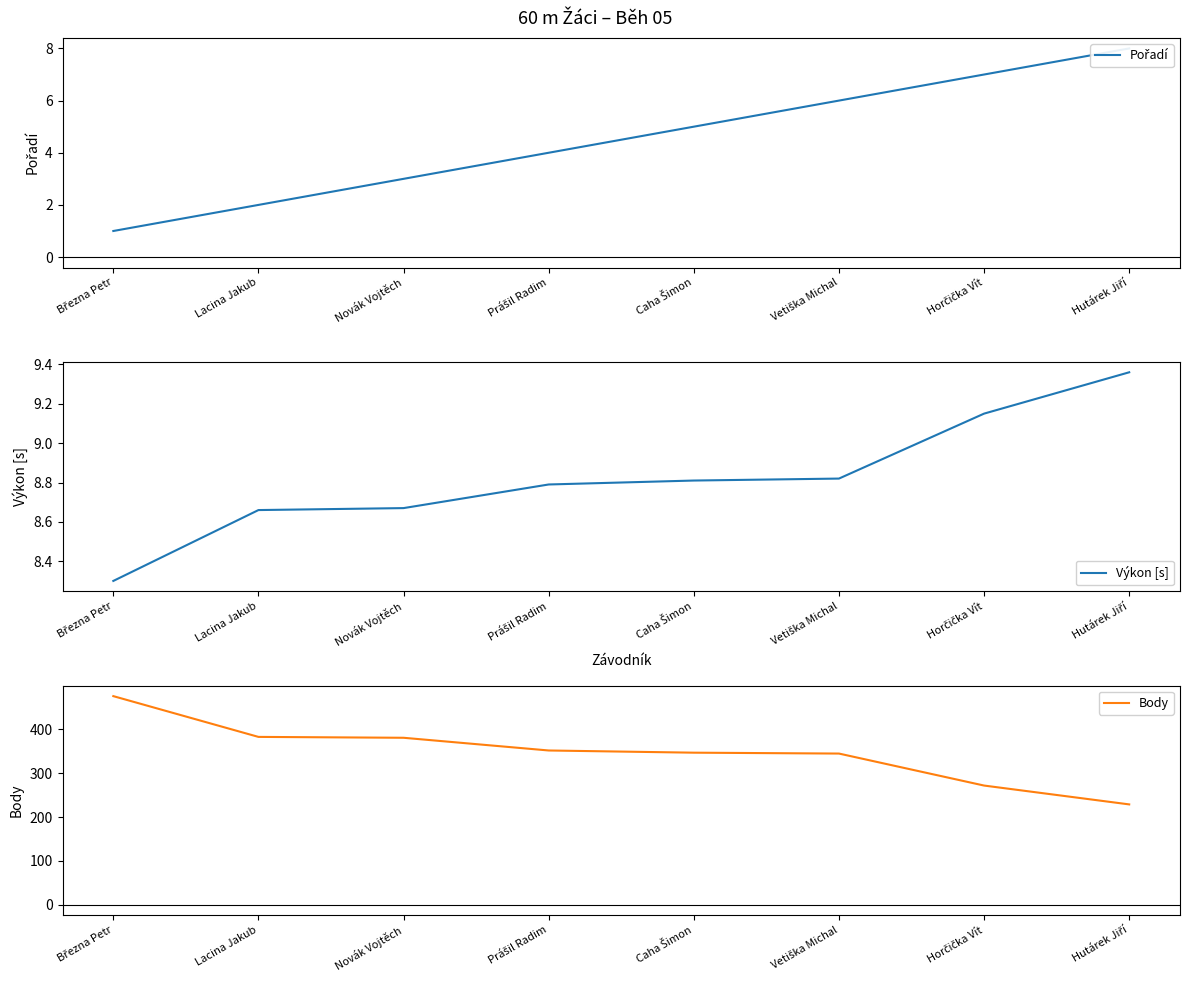

List the series in order of their peak value, lowest first.

Pořadí, Výkon [s], Body